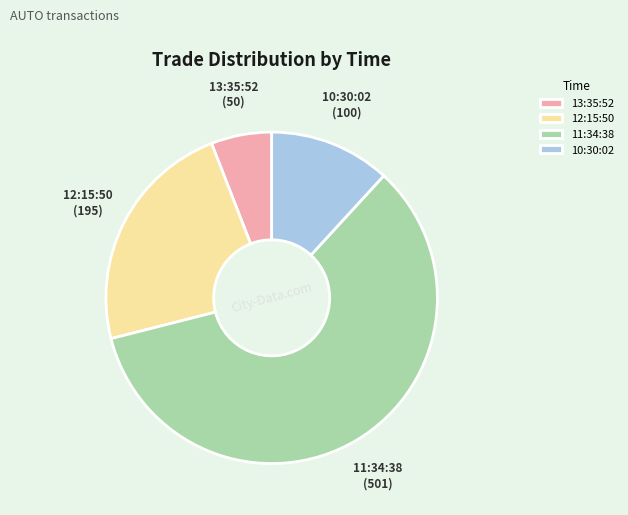

Between 10:30:02 and 12:15:50, which is larger?

12:15:50